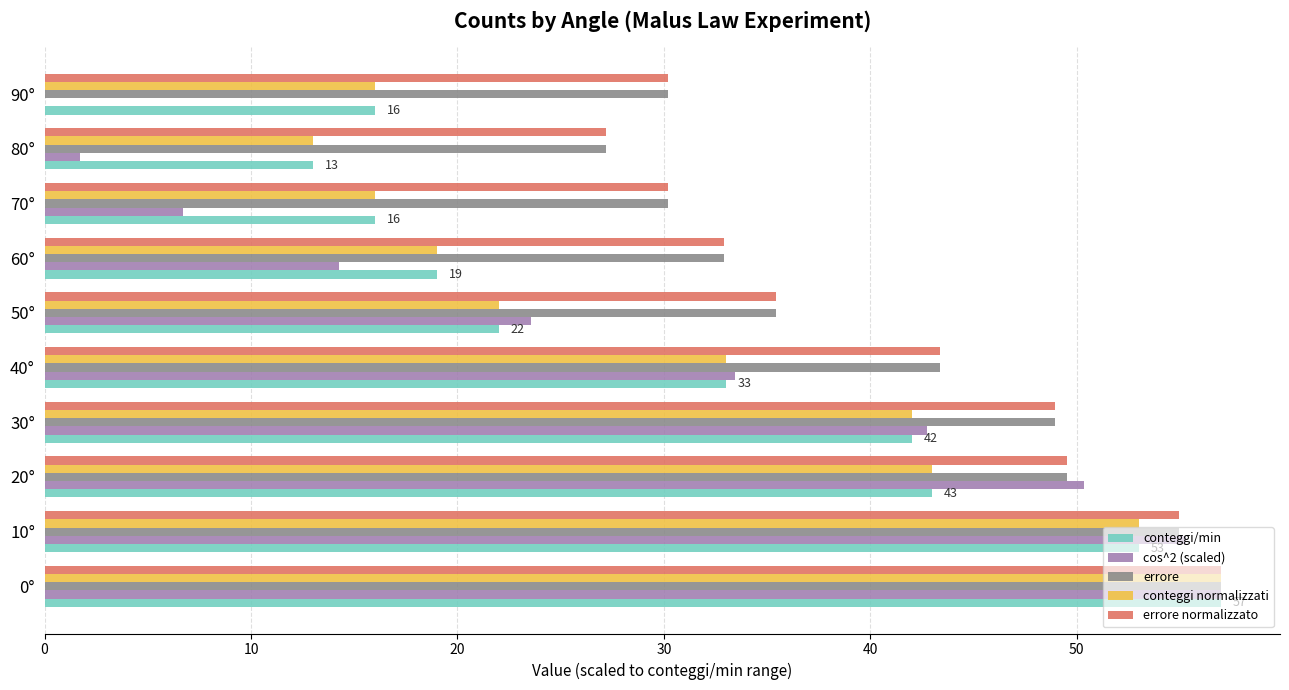

Is the value of conteggi/min at 40° greater than the value of errore at 40°?

No